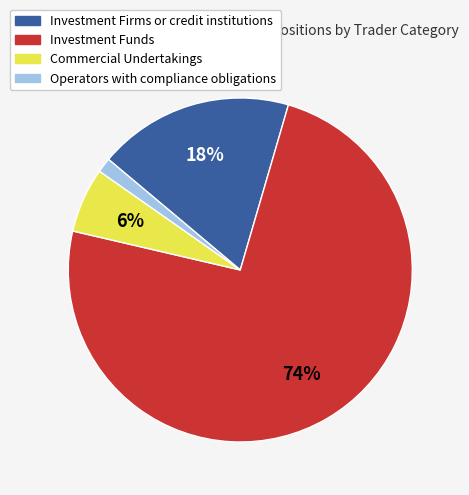

Is the sum of Operators with compliance obligations and Investment Firms or credit institutions greater than half?

No